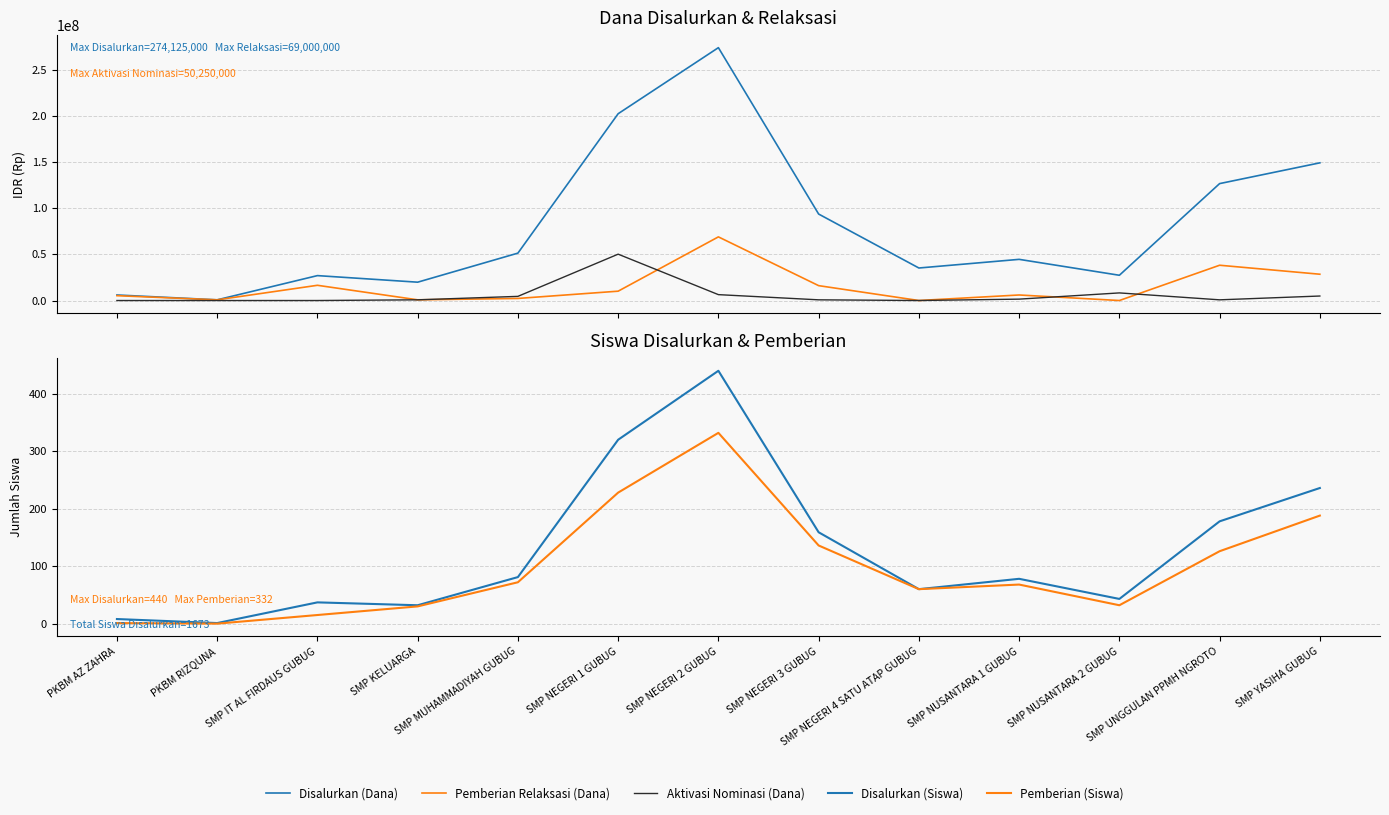

Reading left to right, extract all data points from this chart.

Disalurkan (Dana): 6000000	750000	27000000	19875000	51375000	202500000	274125000	93750000	35250000	44625000	27375000	126750000	149250000
Pemberian Relaksasi (Dana): 5250000	750000	16500000	750000	2250000	10125000	69000000	16125000	0	6000000	0	38250000	28500000
Aktivasi Nominasi (Dana): 0	0	0	750000	4500000	50250000	6375000	750000	0	1500000	8250000	750000	4875000
Disalurkan (Siswa): 8	1	37	32	81	320	440	159	60	78	43	178	236
Pemberian (Siswa): 1	0	15	30	72	228	332	136	60	68	32	126	188